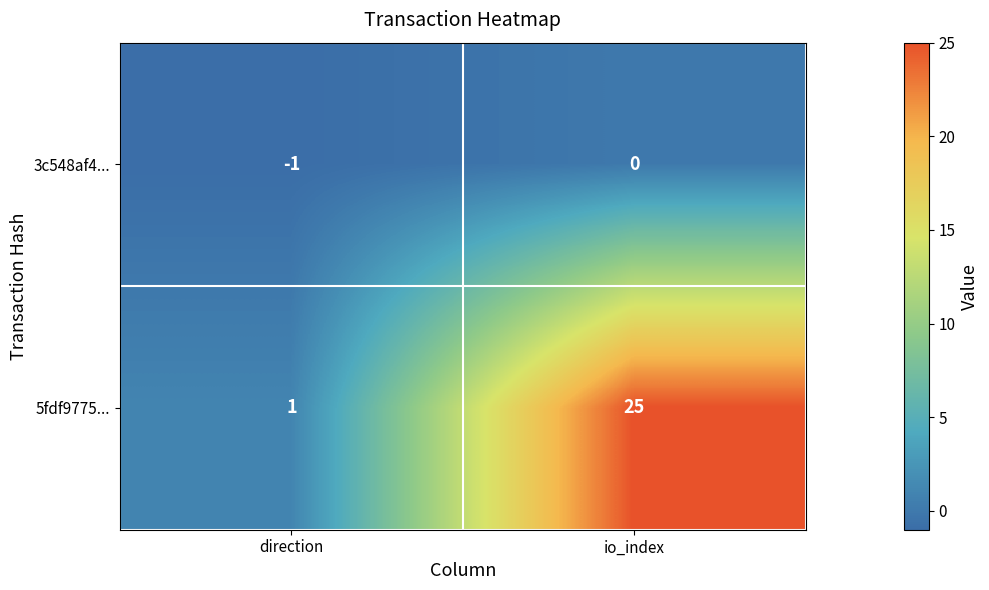

What is the total value across all series at io_index?

25